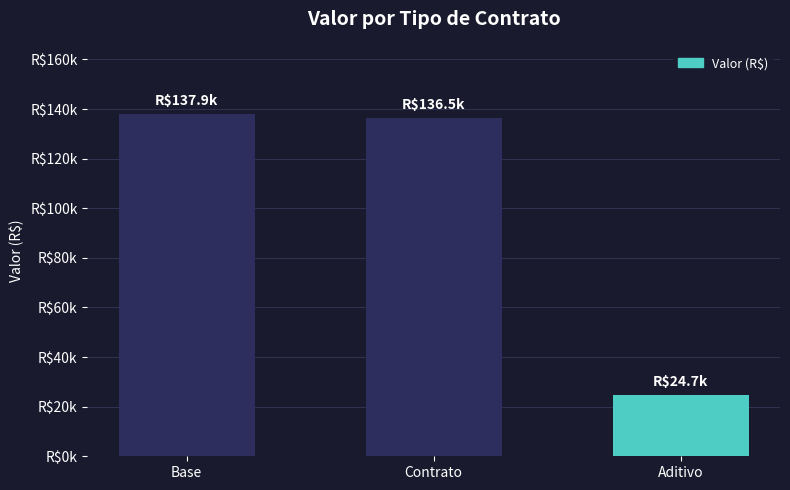

Are the bars horizontal?

No